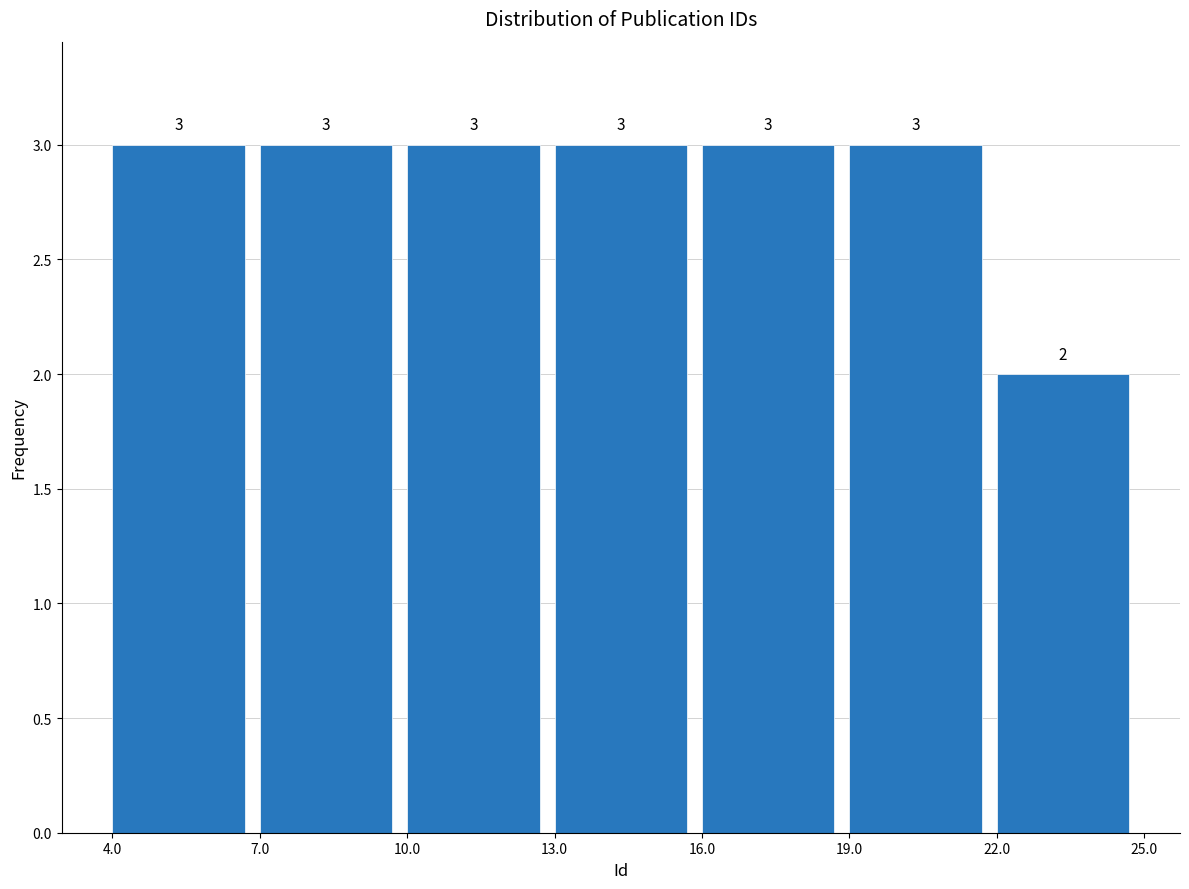

Reading left to right, list every bar in this chart as the range it spans on the x-axis followed by its height.

4.0 to 7.0: 3
7.0 to 10.0: 3
10.0 to 13.0: 3
13.0 to 16.0: 3
16.0 to 19.0: 3
19.0 to 22.0: 3
22.0 to 25.0: 2